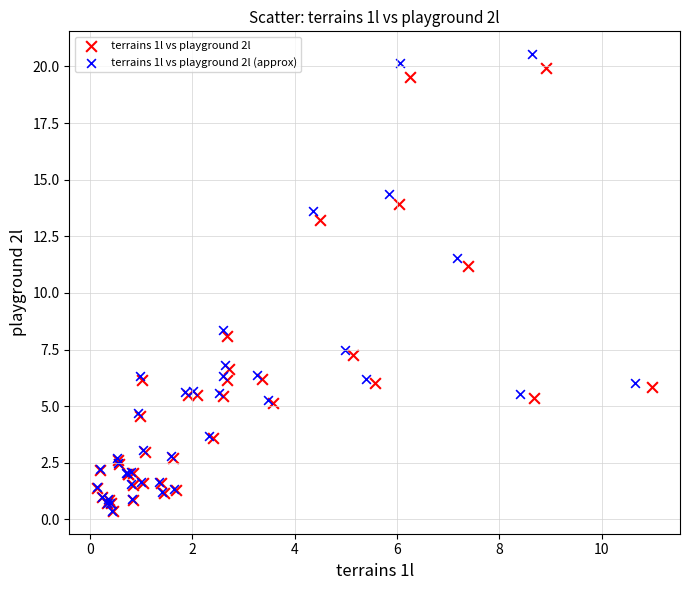

What are all the series names shown in the legend?

terrains 1l vs playground 2l, terrains 1l vs playground 2l (approx)